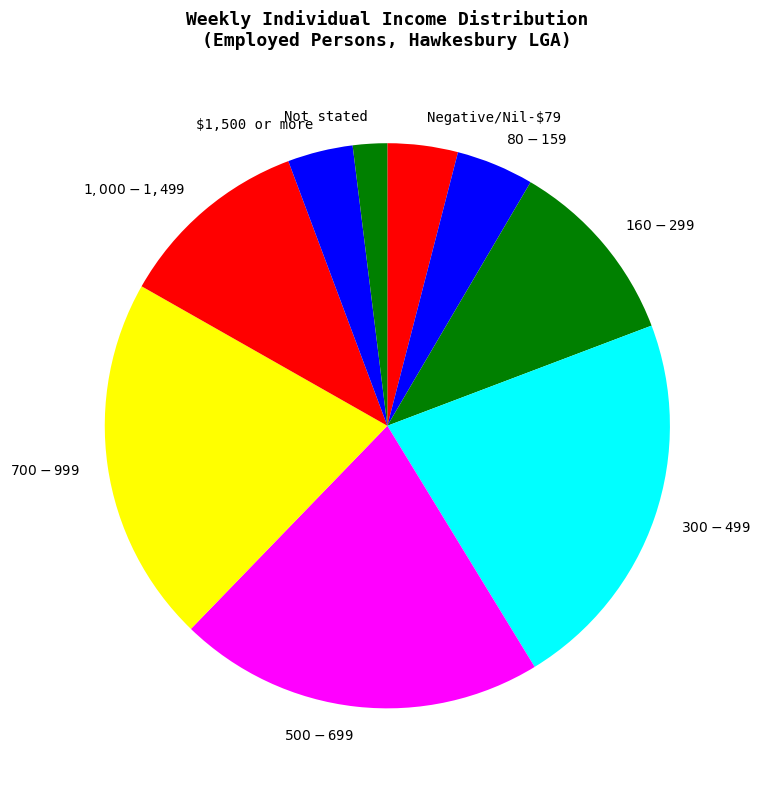

Which category has the biggest portion of the pie?

$300-$499